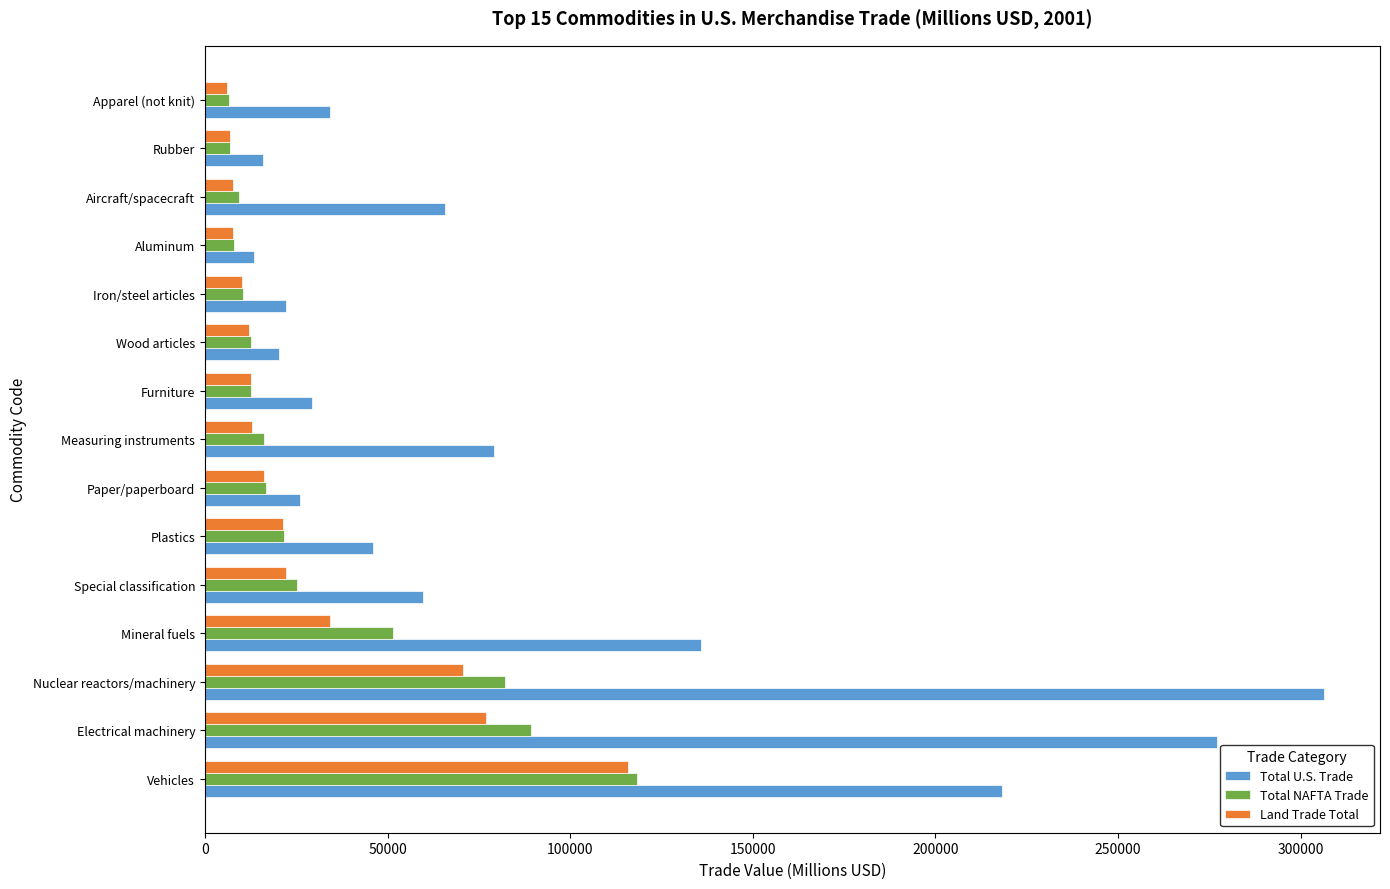

Is it true that Land Trade Total equals 42882 at Electrical machinery?

False